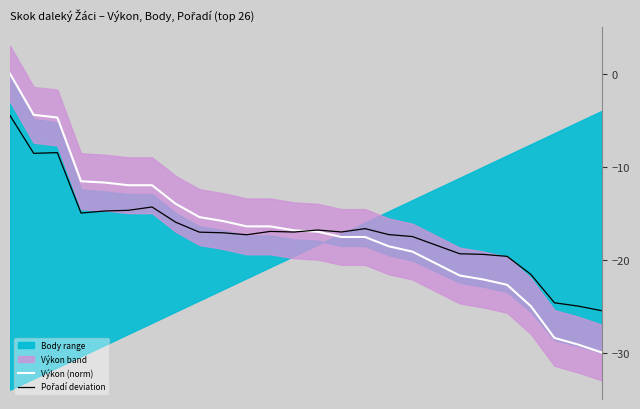

True or false: Výkon (norm) has a value of -29.1 at 24.

True